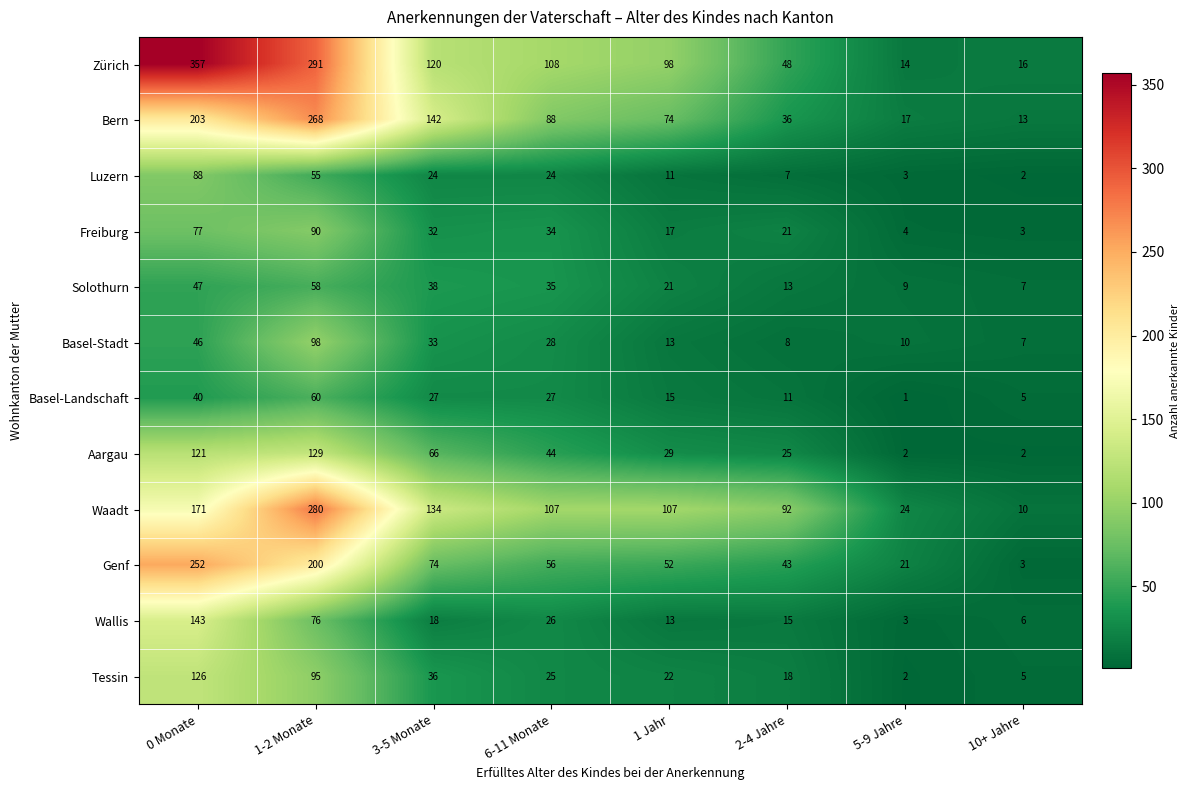

What is the average value of the Genf series?

88